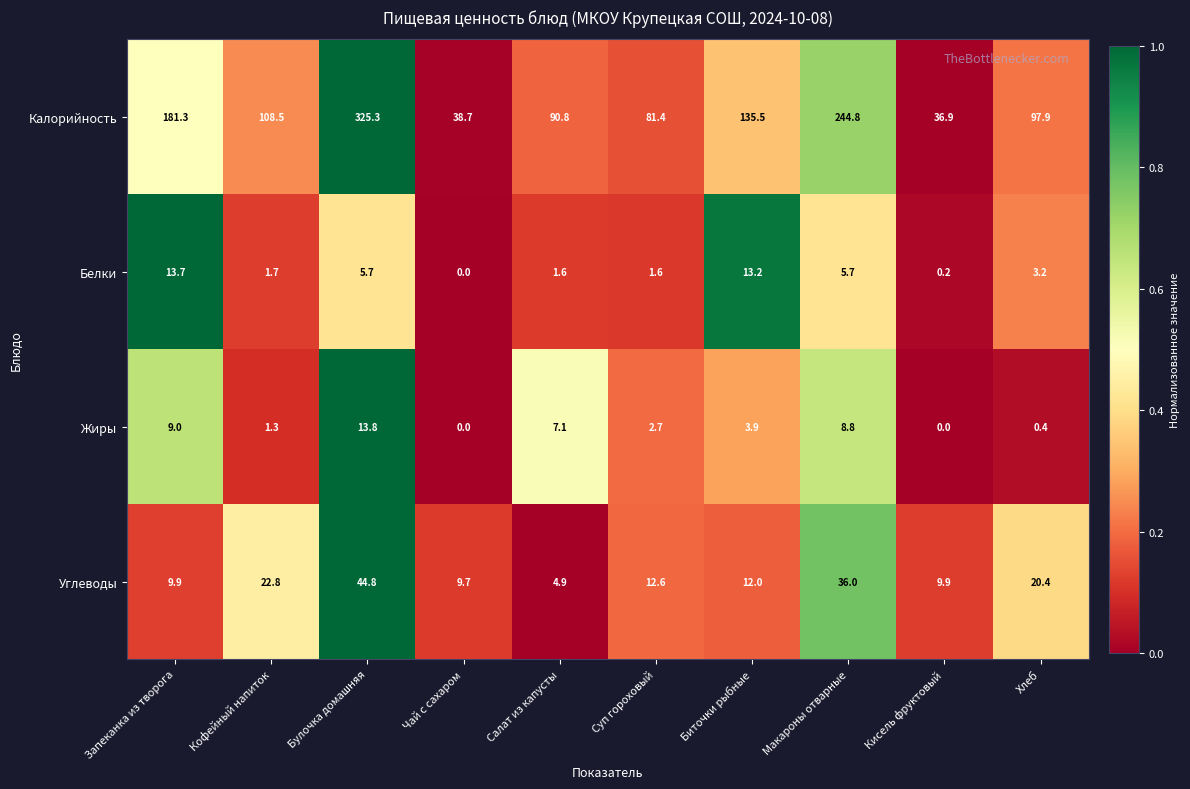

What is the total value across all series at Биточки рыбные?

164.6